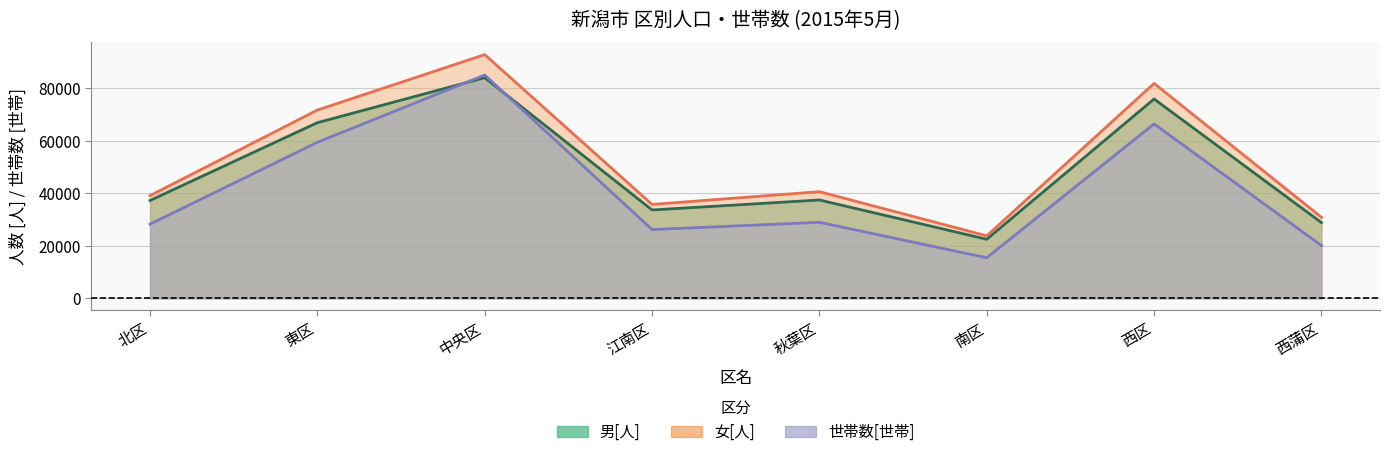

Reading left to right, extract all data points from this chart.

男[人]: 北区=37259	東区=66911	中央区=84060	江南区=33647	秋葉区=37451	南区=22488	西区=75938	西蒲区=28834
女[人]: 北区=39108	東区=71720	中央区=92852	江南区=35756	秋葉区=40622	南区=23787	西区=81881	西蒲区=30863
世帯数[世帯]: 北区=28231	東区=59434	中央区=85075	江南区=26180	秋葉区=28945	南区=15449	西区=66434	西蒲区=20082